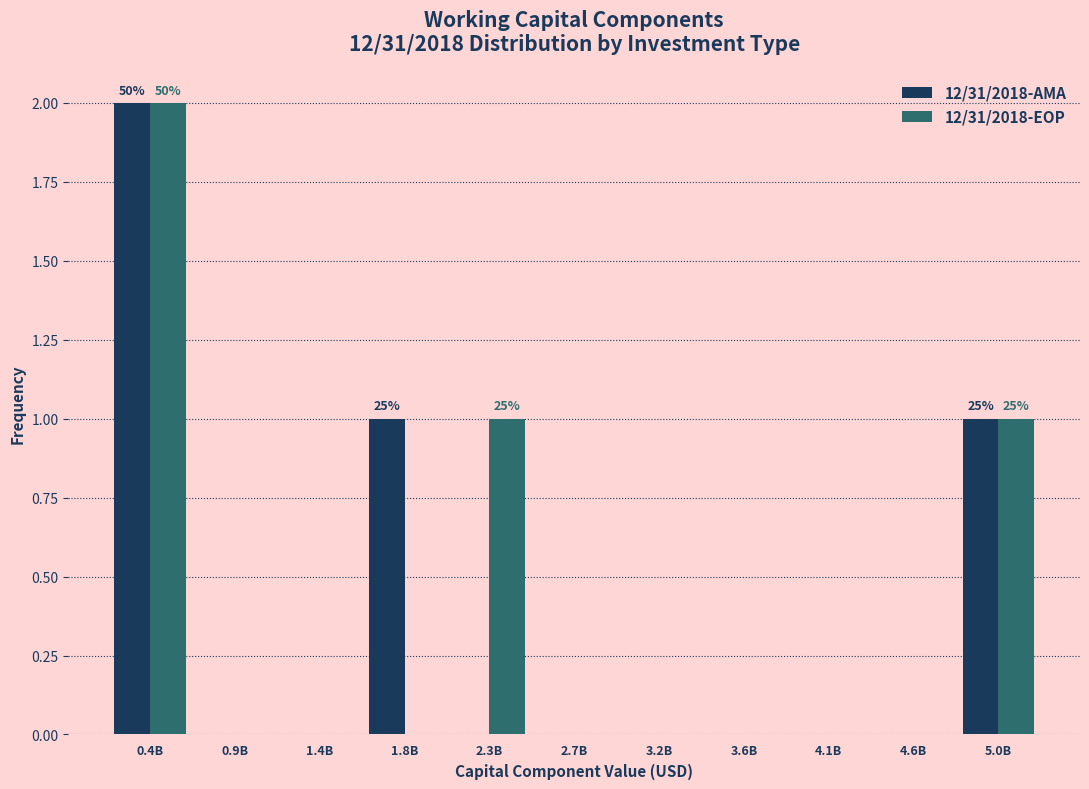

Reading left to right, list all the values displayed in this chart.

12/31/2018-AMA: 0.4B=2	0.9B=0	1.4B=0	1.8B=1	2.3B=0	2.7B=0	3.2B=0	3.6B=0	4.1B=0	4.6B=0	5.0B=1
12/31/2018-EOP: 0.4B=2	0.9B=0	1.4B=0	1.8B=0	2.3B=1	2.7B=0	3.2B=0	3.6B=0	4.1B=0	4.6B=0	5.0B=1